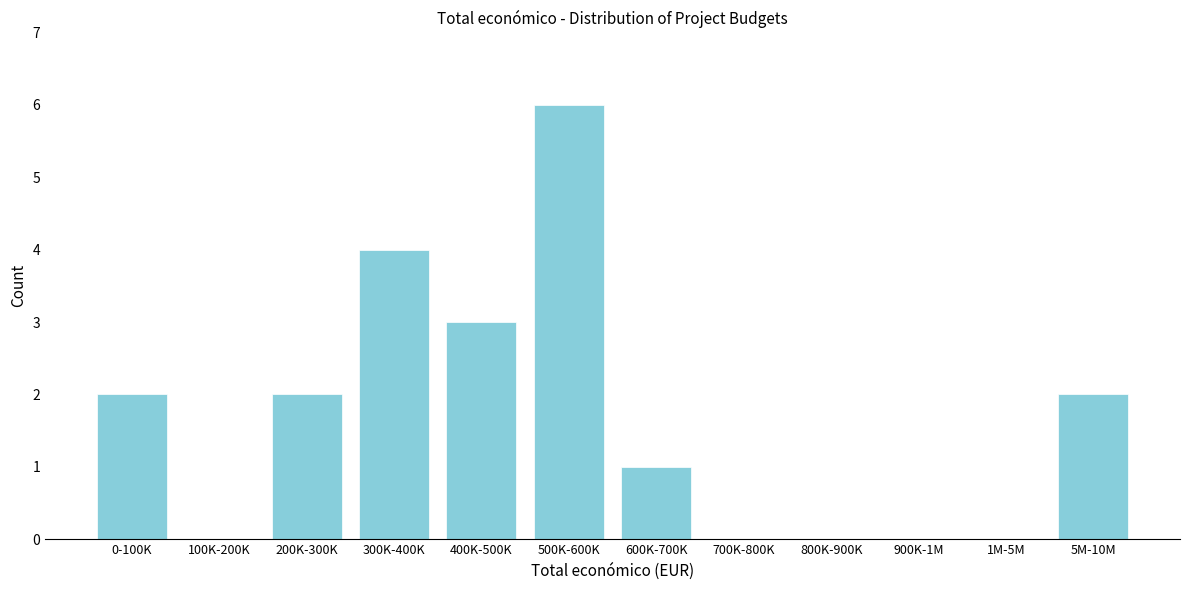

Reading left to right, what are all the values shown in this chart?

0-100K=2	100K-200K=0	200K-300K=2	300K-400K=4	400K-500K=3	500K-600K=6	600K-700K=1	700K-800K=0	800K-900K=0	900K-1M=0	1M-5M=0	5M-10M=2